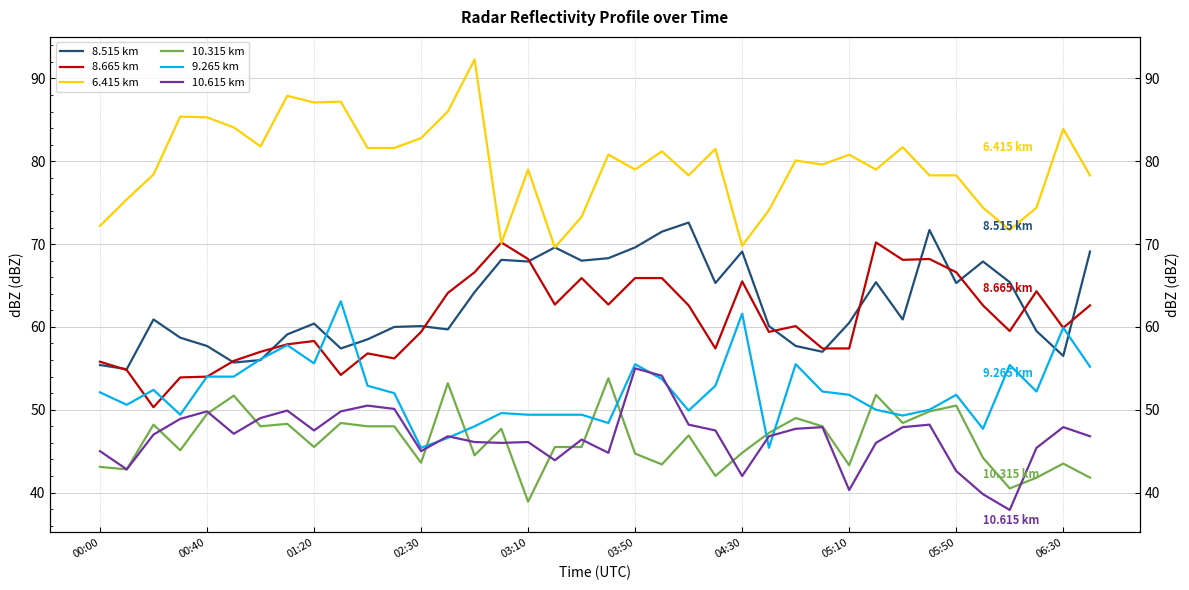

How many lines are shown in the chart?

6